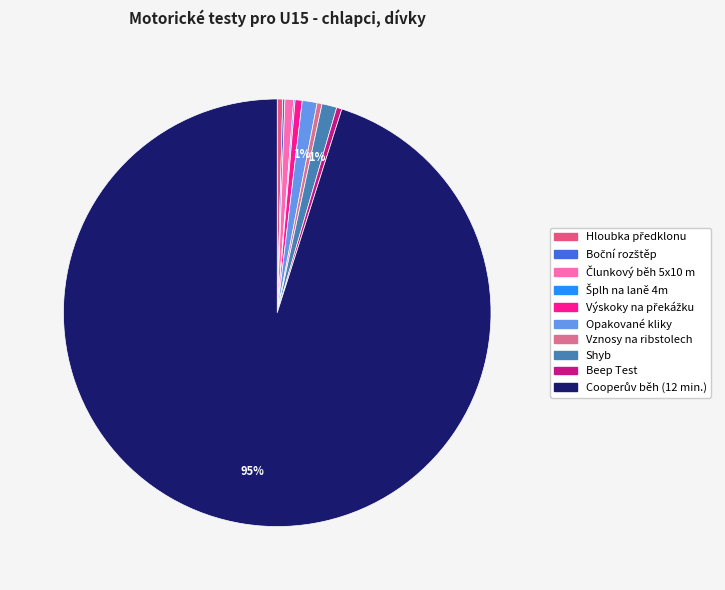

Which category accounts for the majority?

Cooperův běh (12 min.)